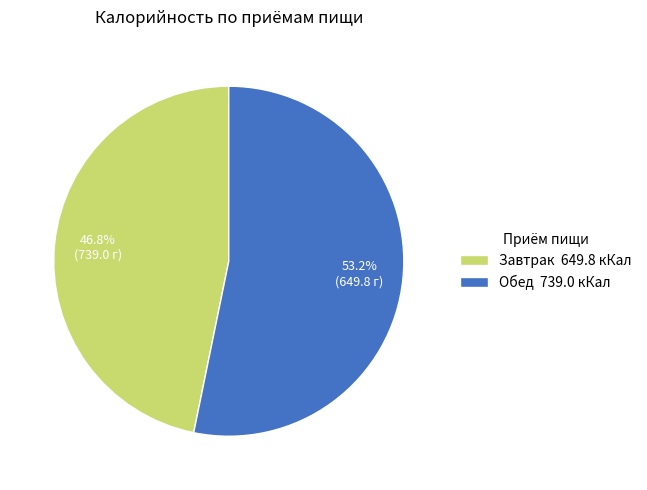

Is the sum of Обед and Завтрак greater than half?

Yes